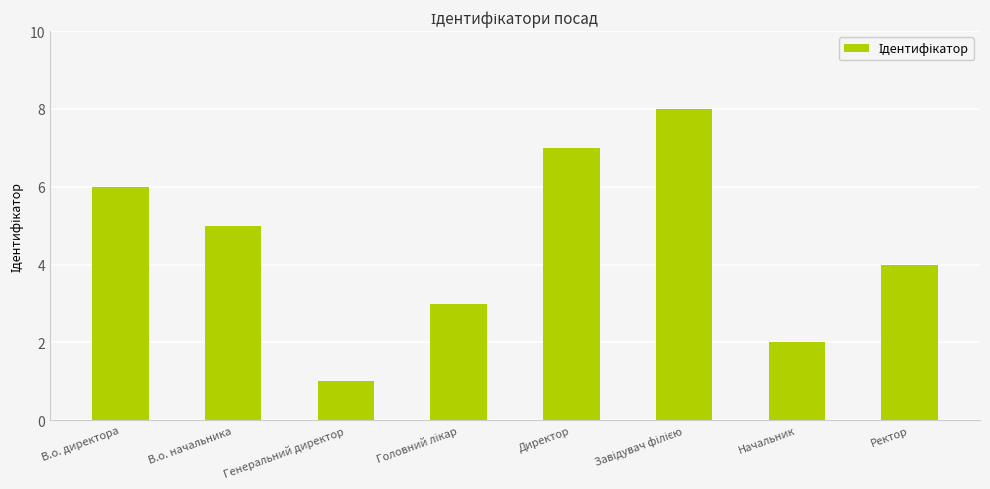

What is the value of the 6th bar from the left?

8